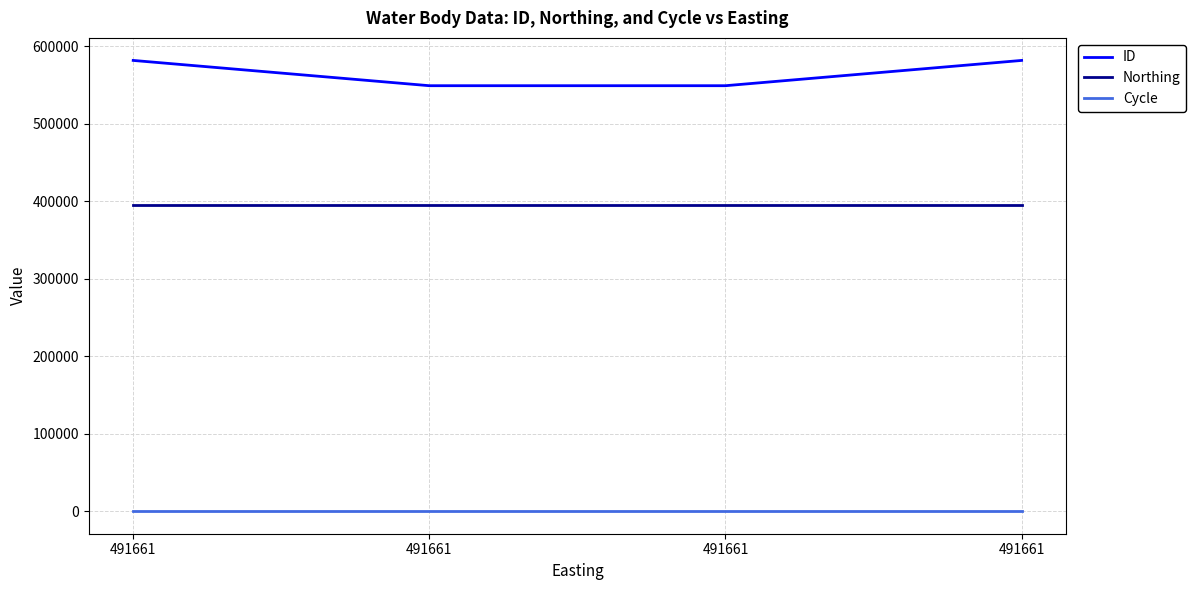

At which category is the sum across all series the highest?

491661